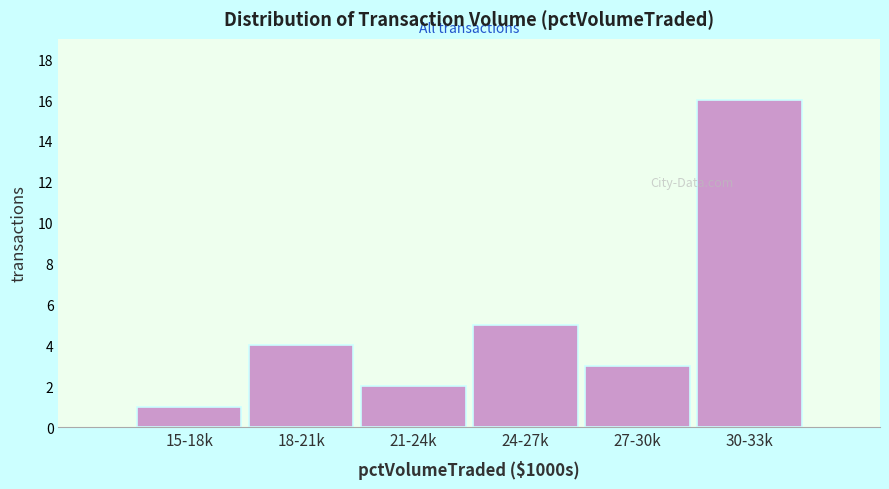

Reading left to right, list all the values displayed in this chart.

1	4	2	5	3	16